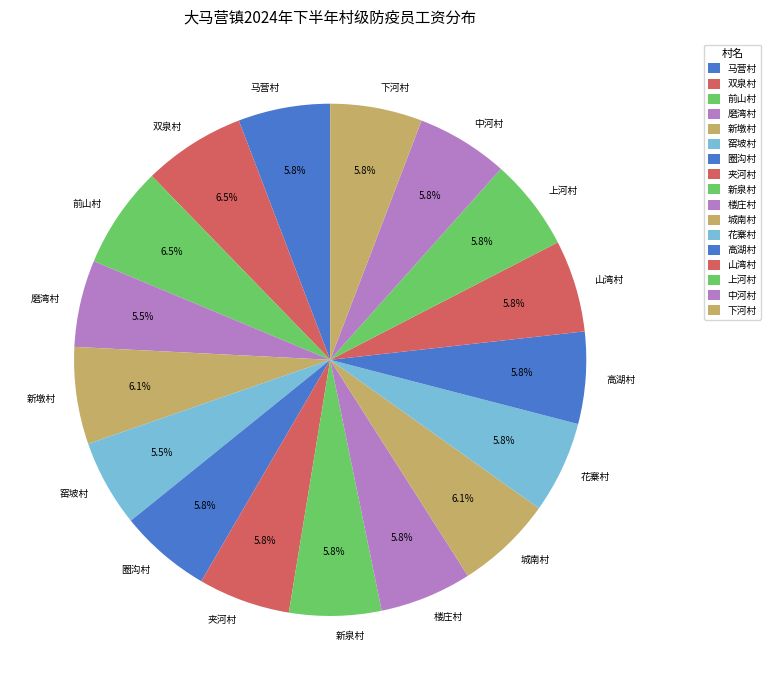

To the nearest percent, what is the combined percentage of 高湖村 and 新泉村?

12%